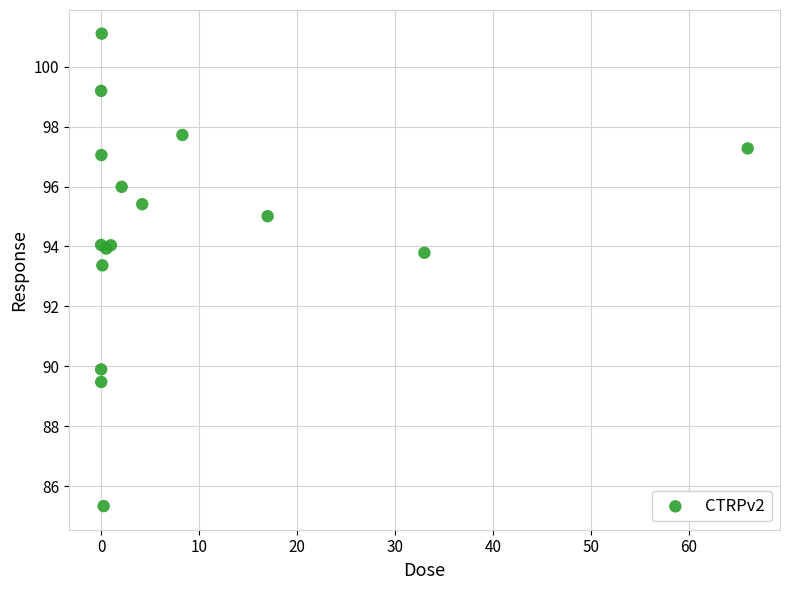

What Y value in the scatter plot is closest to 93?

93.4